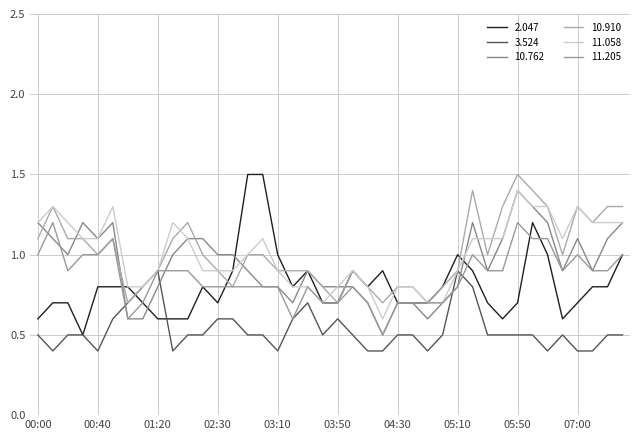

What are all the series names shown in the legend?

2.047, 3.524, 10.762, 10.910, 11.058, 11.205